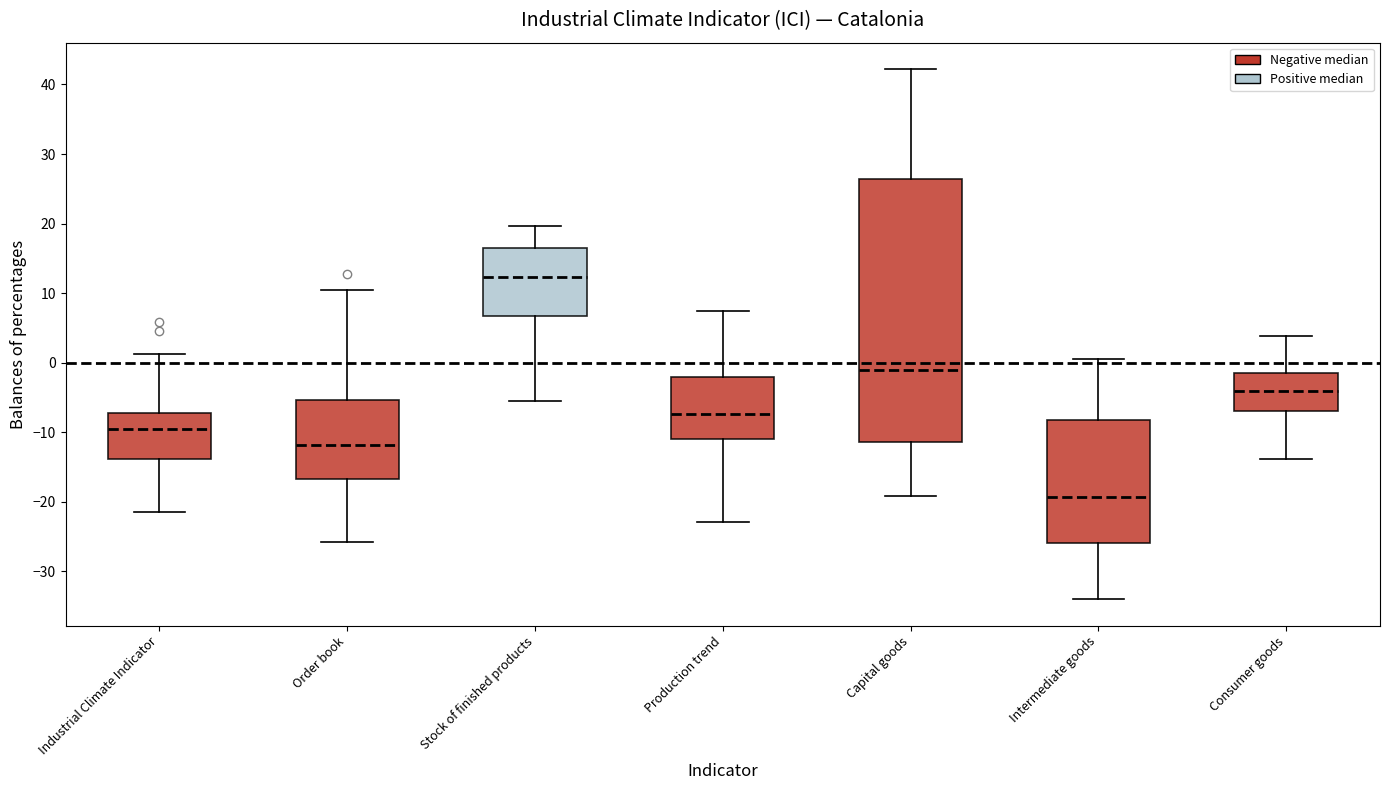

Reading left to right, read every box against the y-axis: the position of its median line, the range the box covers, and the ends of its whiskers. The values are not printed on the chart, so give them approximately, as read against the axis.

Industrial Climate Indicator: median -10, box -14 to -7, whiskers -21 to 1
Order book: median -12, box -17 to -5, whiskers -26 to 10
Stock of finished products: median 12, box 7 to 17, whiskers -5 to 20
Production trend: median -7, box -11 to -2, whiskers -23 to 7
Capital goods: median -1, box -11 to 26, whiskers -19 to 42
Intermediate goods: median -19, box -26 to -8, whiskers -34 to 1
Consumer goods: median -4, box -7 to -1, whiskers -14 to 4